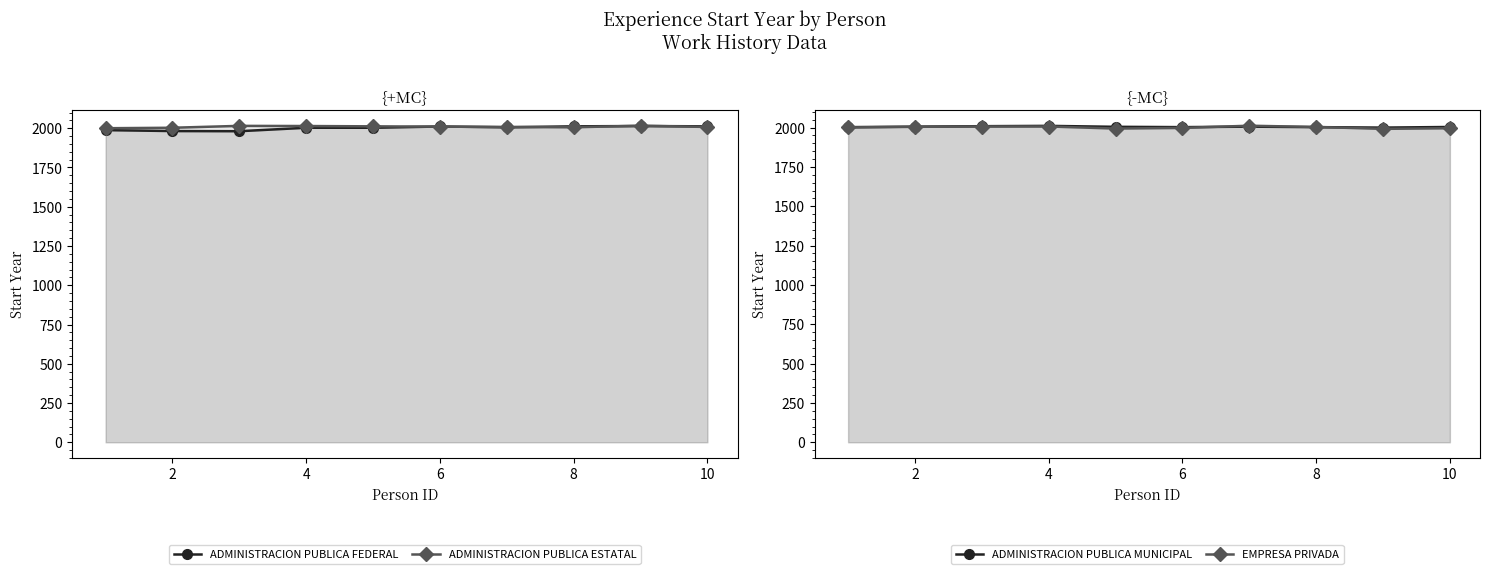

Rank the series at 8 from highest to lowest value.

ADMINISTRACION PUBLICA ESTATAL, ADMINISTRACION PUBLICA MUNICIPAL, ADMINISTRACION PUBLICA FEDERAL, EMPRESA PRIVADA